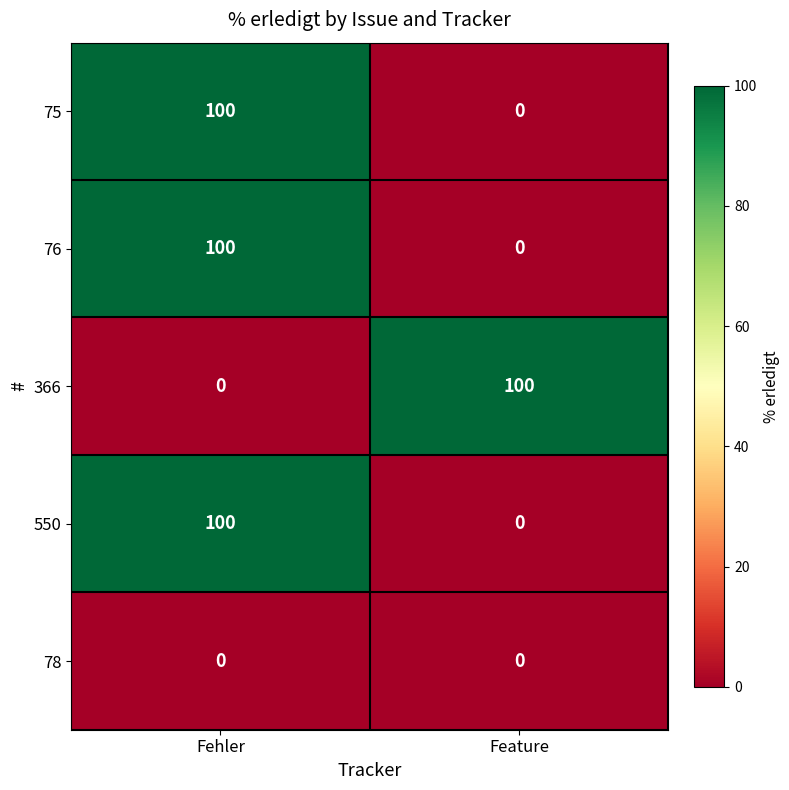

At how many categories does at least one series exceed 30?

2